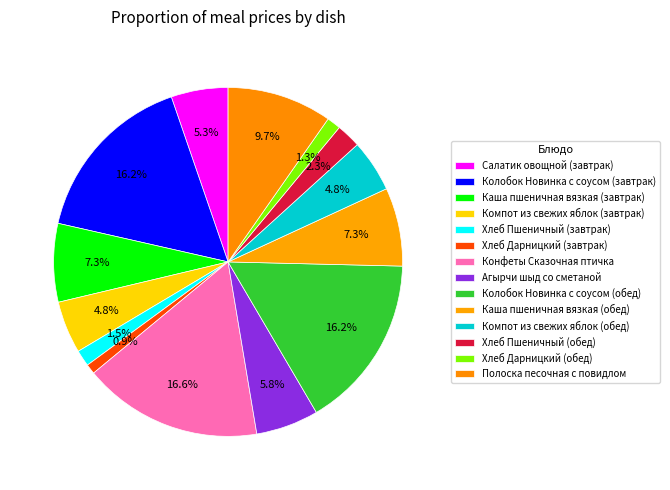

To the nearest percent, what is the difference between the largest and smallest slice percentages?

16%